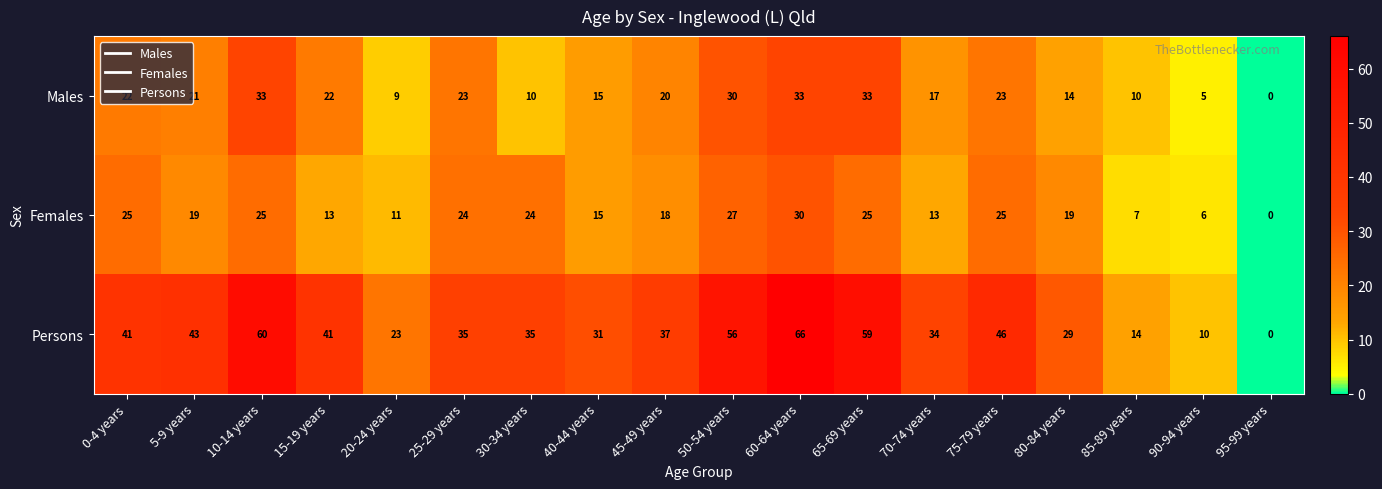

The value of Persons at 5-9 years is 15. True or false?

False